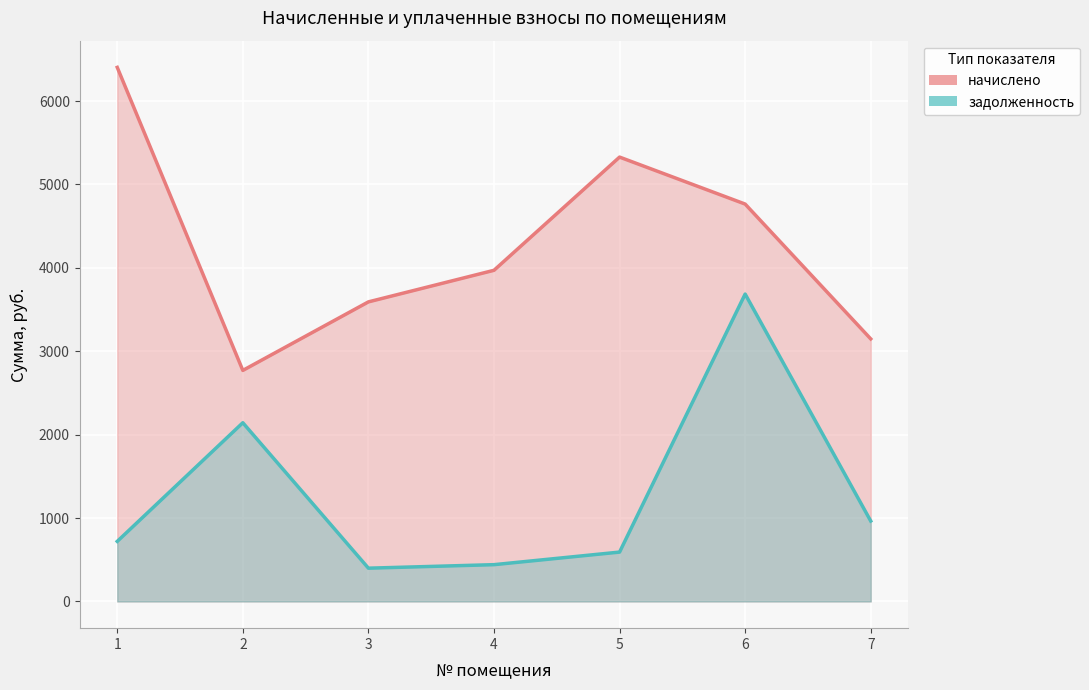

How many interior local valleys does the задолженность series have?

1